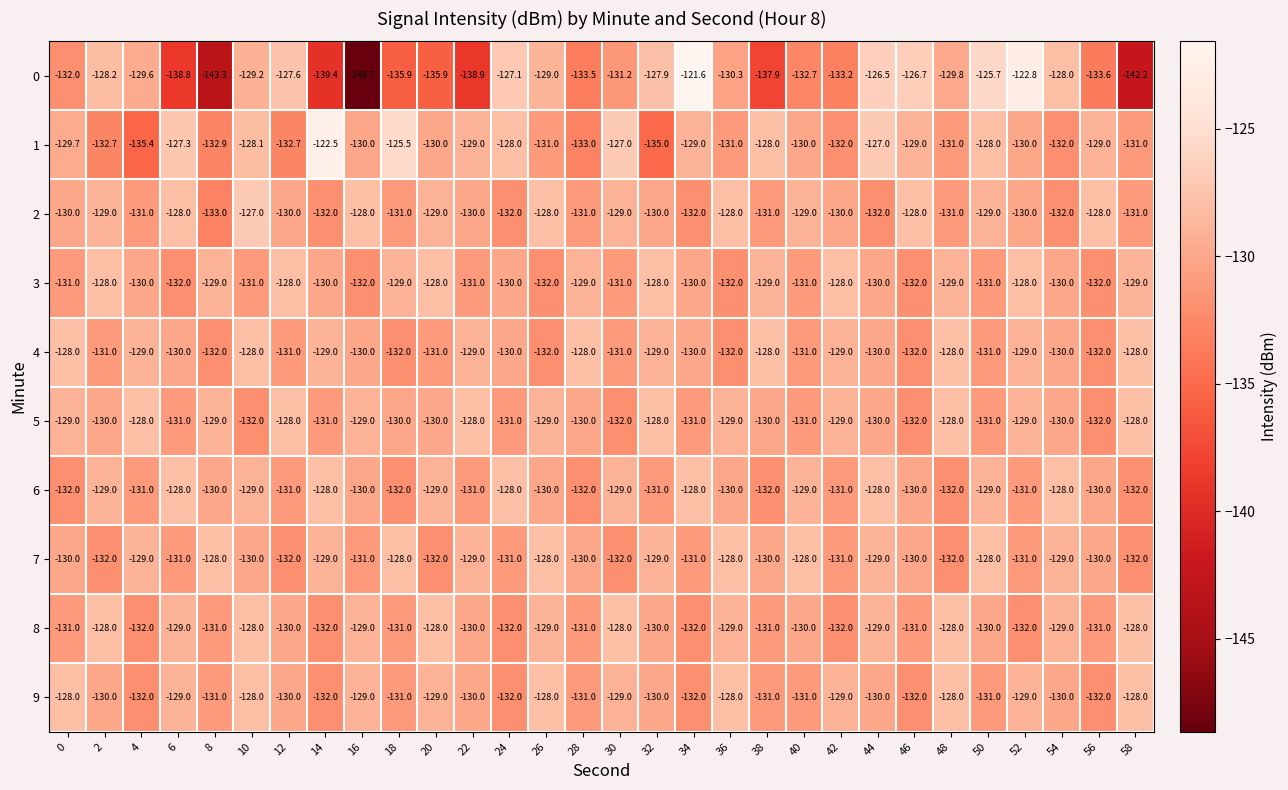

What is the sum of all 8 values?

-3901.0